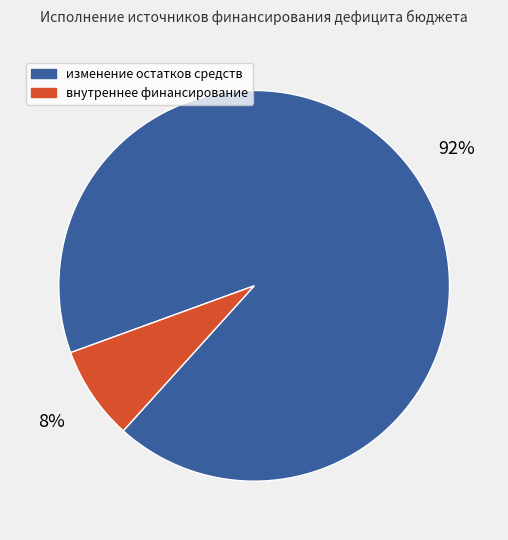

Count the number of slices in the pie.

2